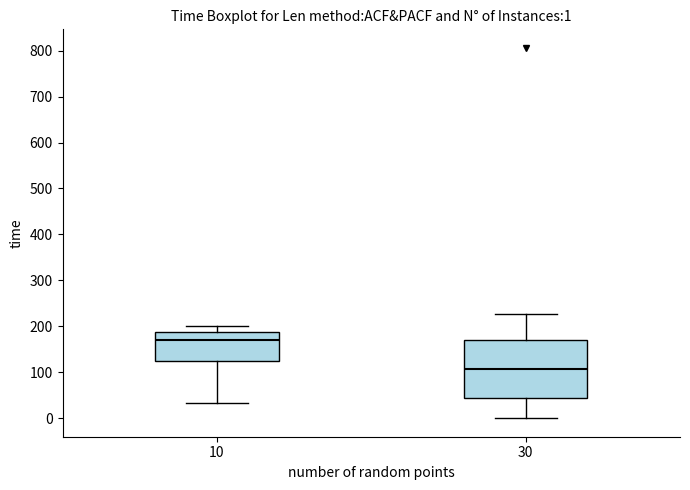

Which box is the tallest, from its lower edge to its upper edge?

30